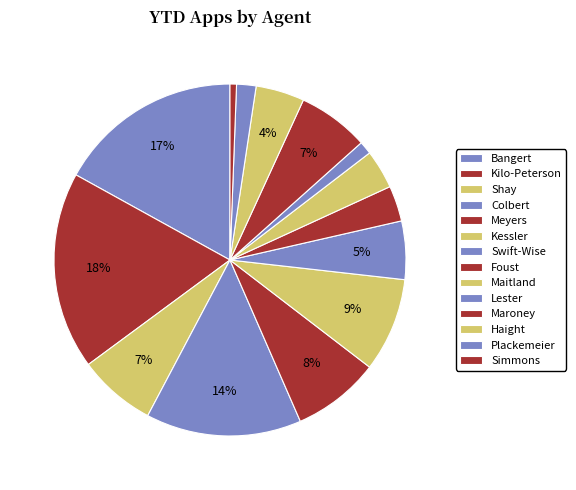

How many segments does this pie chart have?

14